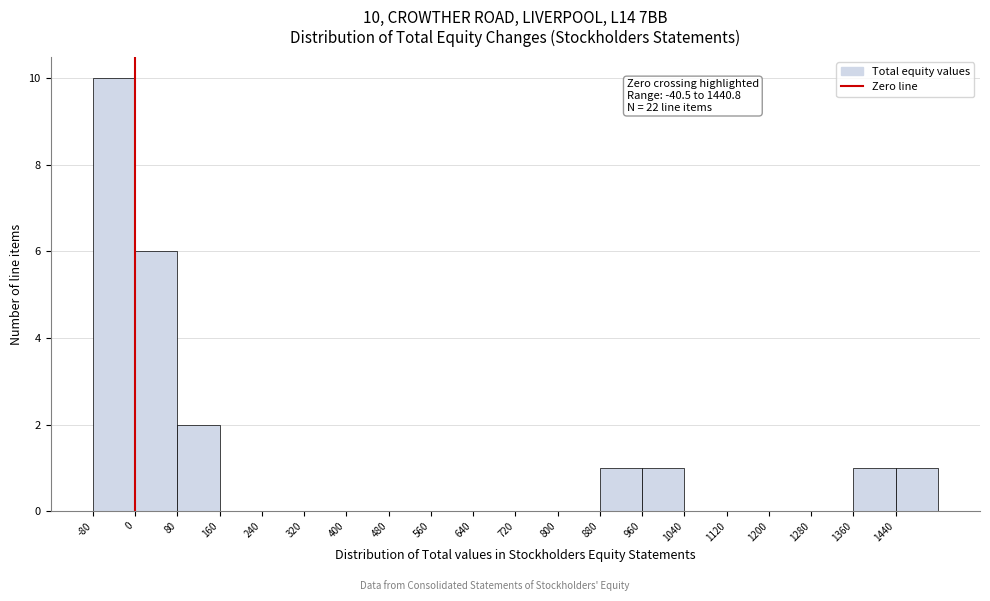

Over which range of the x-axis is the bar tallest?

-80 to 0